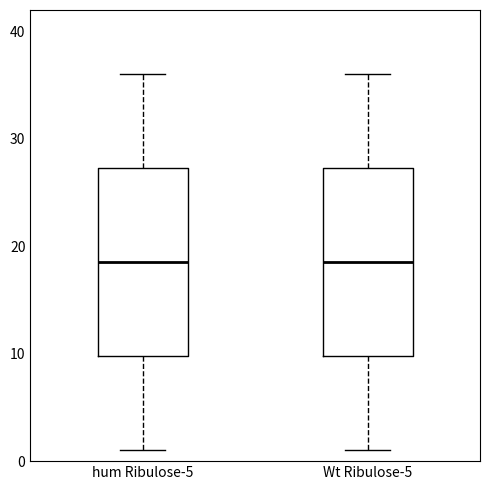

Reading left to right, transcribe this box plot: for each box, give where its median line is, the range the box spans, and where its two whiskers end, as read against the y-axis. The values are not printed on the chart, so give them approximately, as read against the axis.

hum Ribulose-5: median 19, box 10 to 27, whiskers 1 to 36
Wt Ribulose-5: median 19, box 10 to 27, whiskers 1 to 36